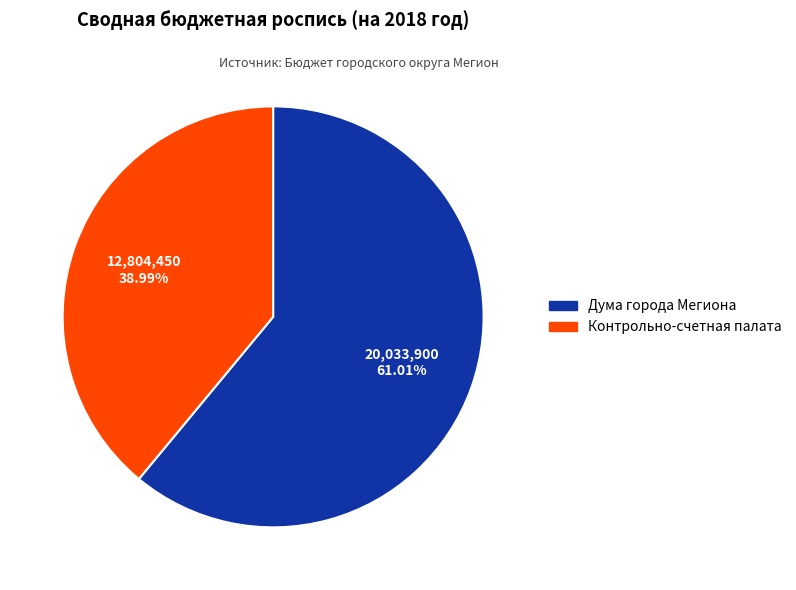

Is there a majority slice in this chart?

Yes